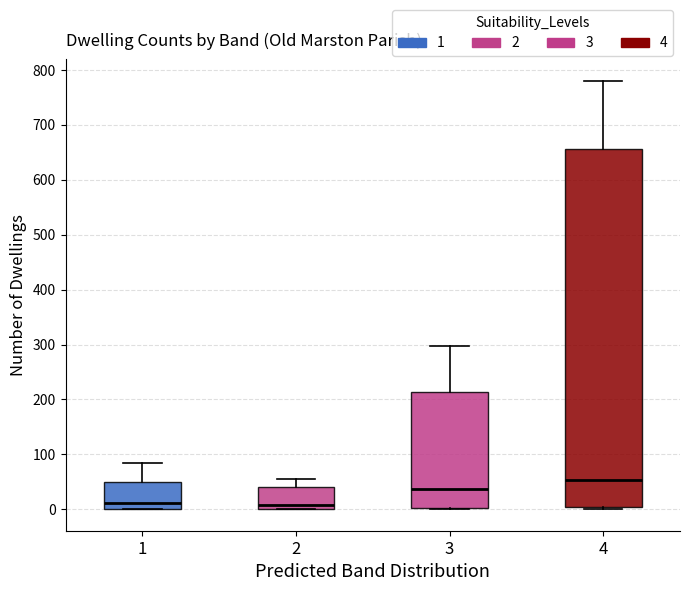

Where is the upper edge of the box at x = 1 on the y-axis? The values are not printed on the chart, so give them approximately, as read against the axis.

50